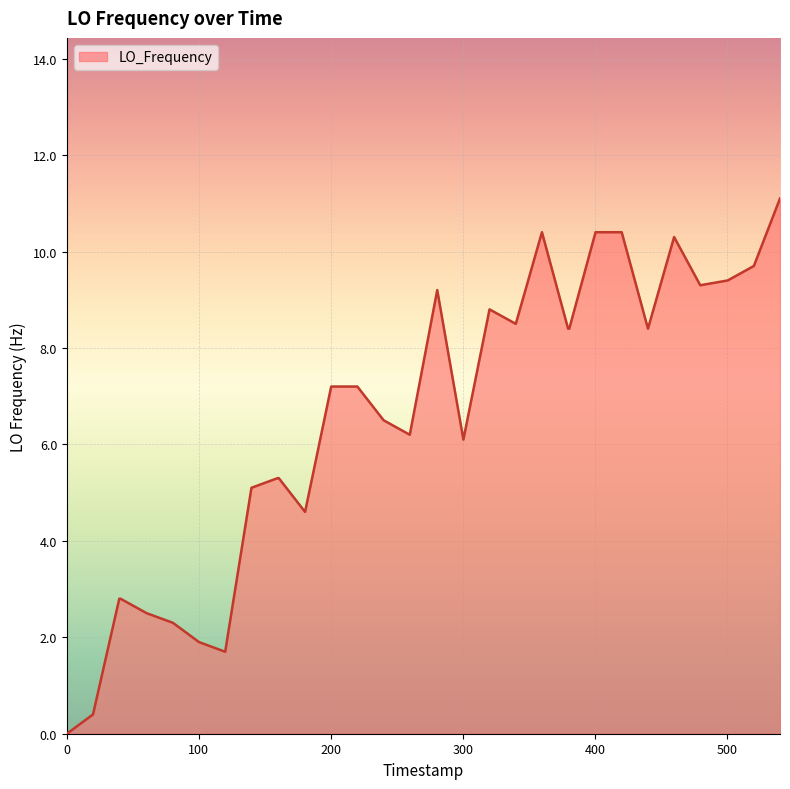

What is the greatest value displayed?

11.1